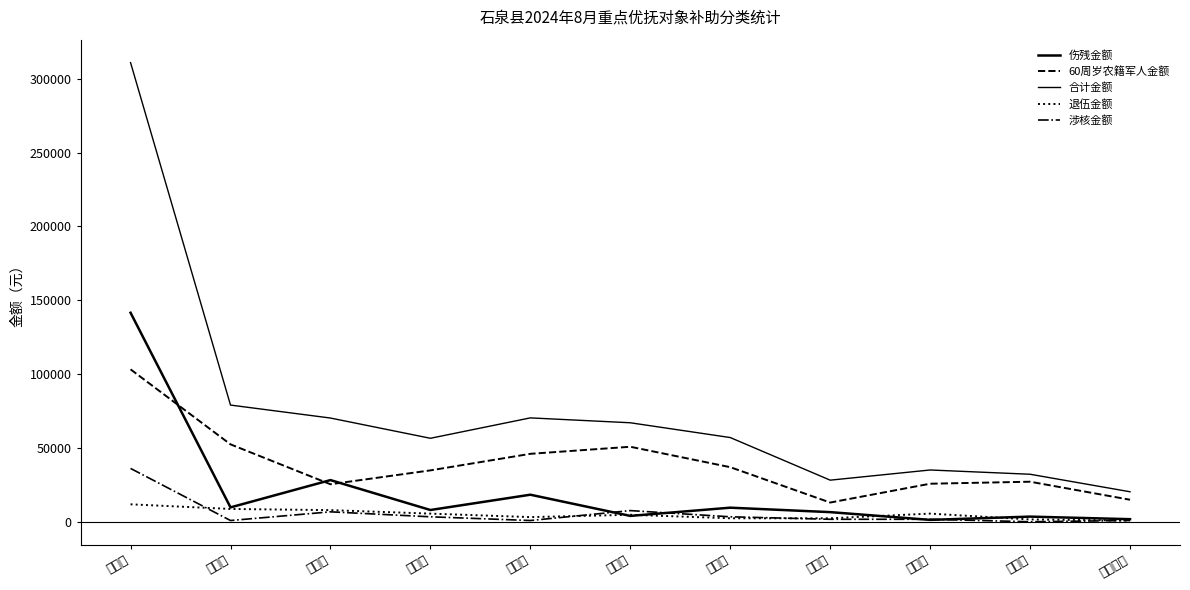

Is it true that 退伍金额 equals 1389.6 at 熨斗镇?

False